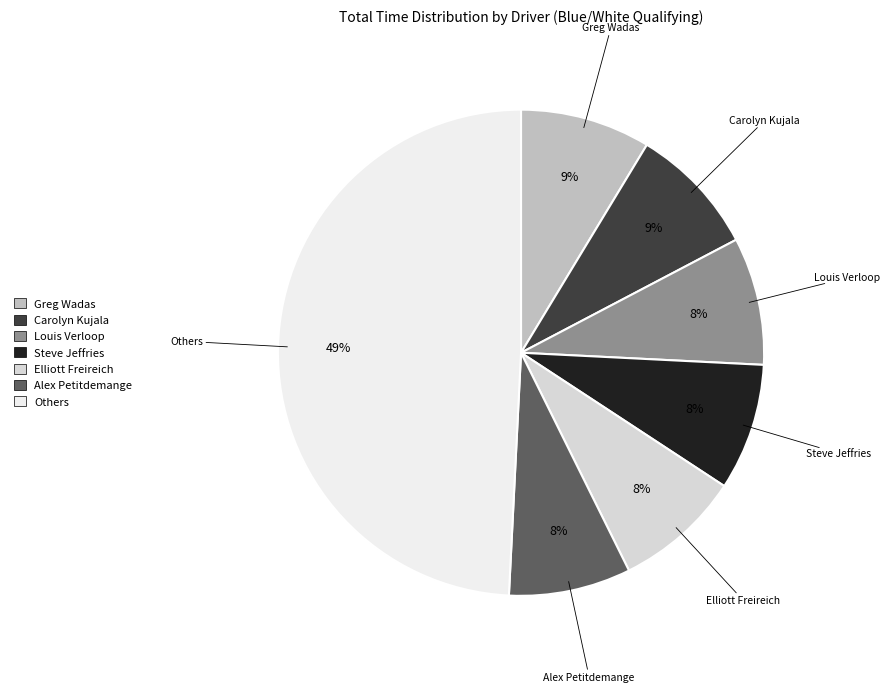

To the nearest percent, what is the average slice percentage?

14%